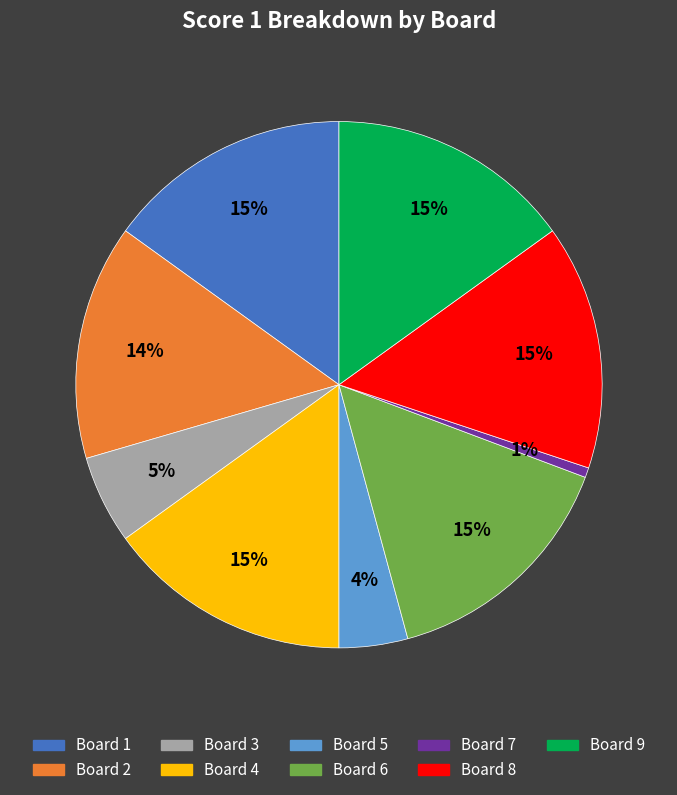

Is there any slice that represents more than half of the pie?

No